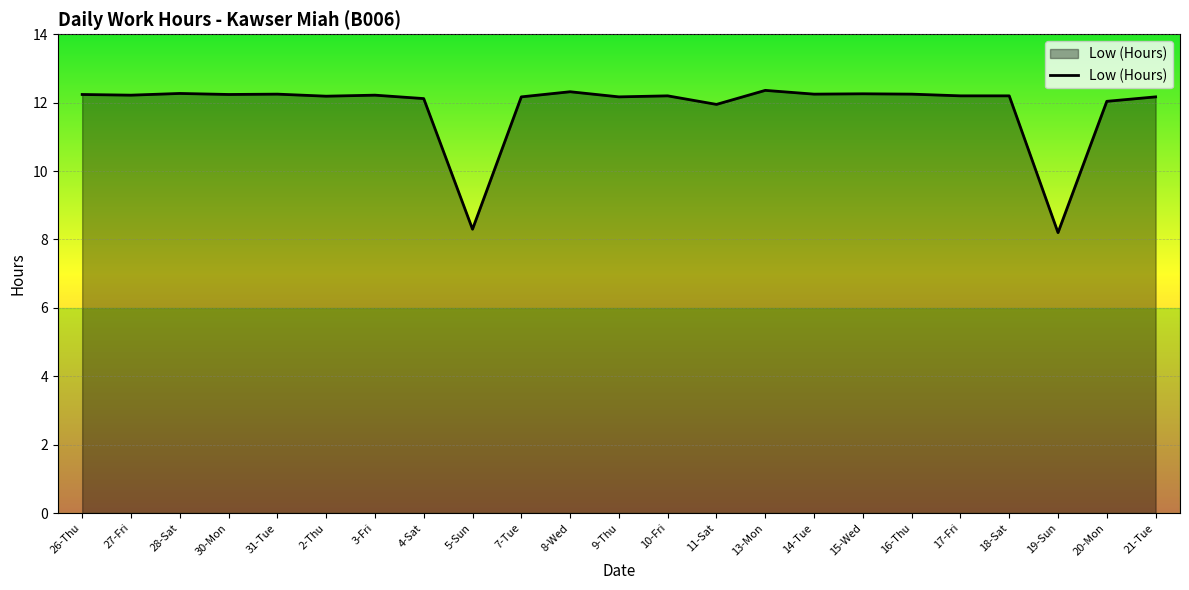

At which label does the data first exceed 12?

26-Thu